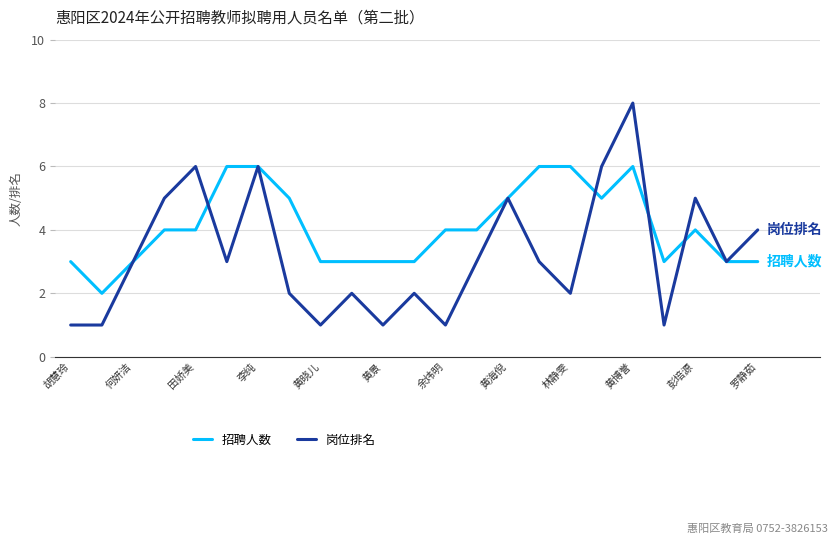

What is the maximum value shown in the chart?

8